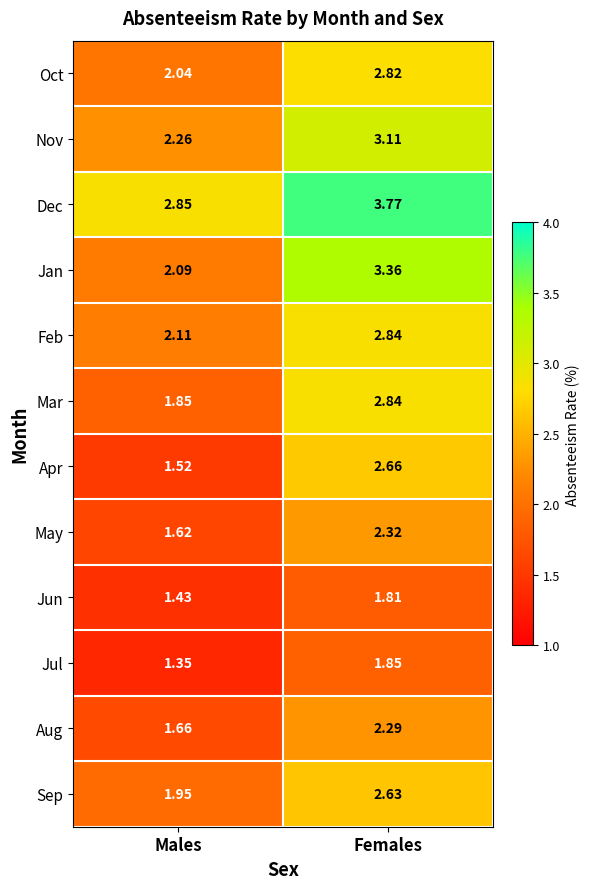

At which category does the chart reach its peak across all series?

Females